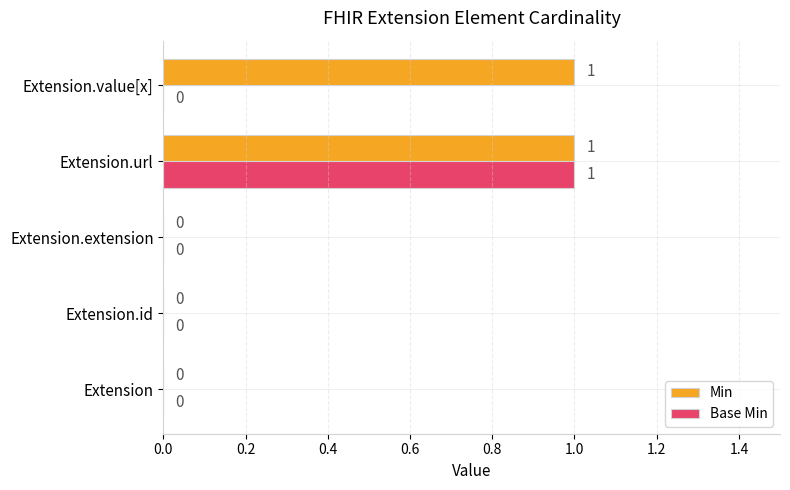

At which category is the sum across all series the highest?

Extension.url